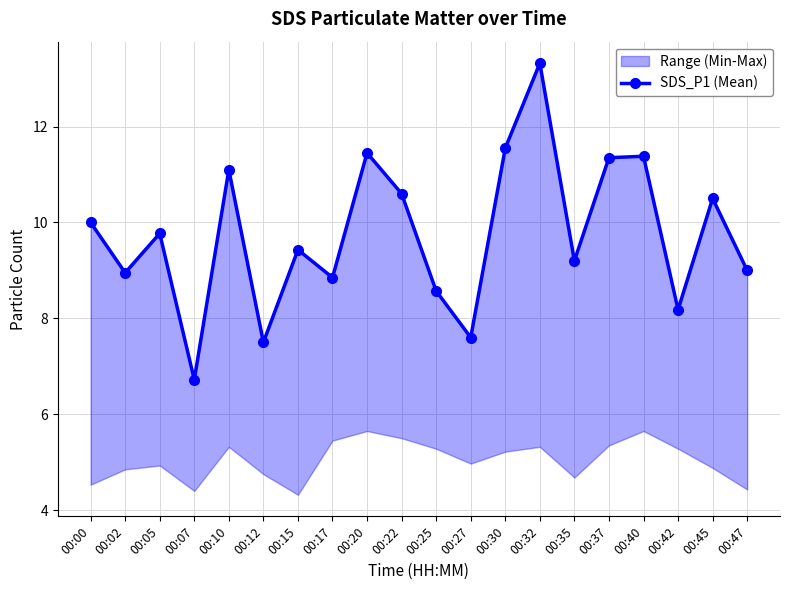

Reading left to right, what are all the values shown in this chart?

10.0	8.9	9.8	6.7	11.1	7.5	9.4	8.8	11.4	10.6	8.6	7.6	11.6	13.3	9.2	11.3	11.4	8.2	10.5	9.0